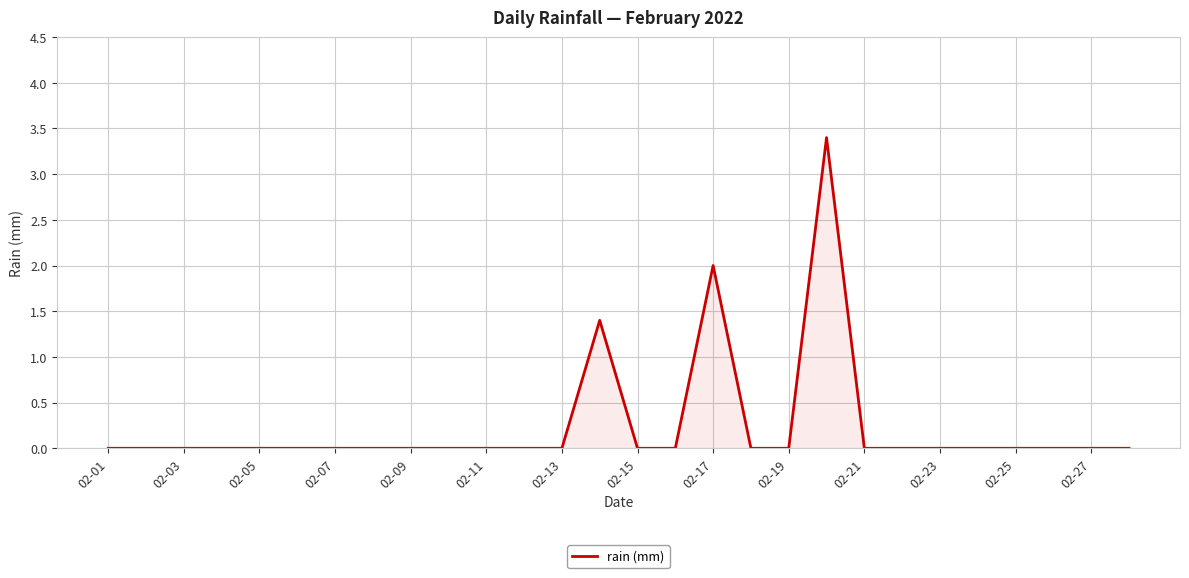

What is the maximum value shown in the chart?

3.4